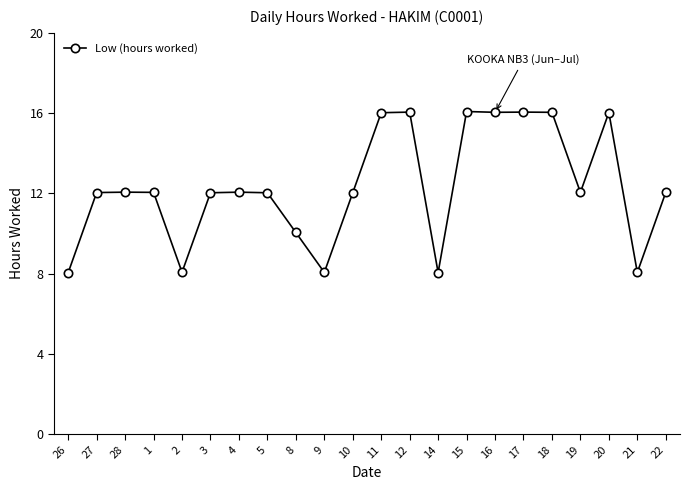

What is the label of the 6th point from the right?

17